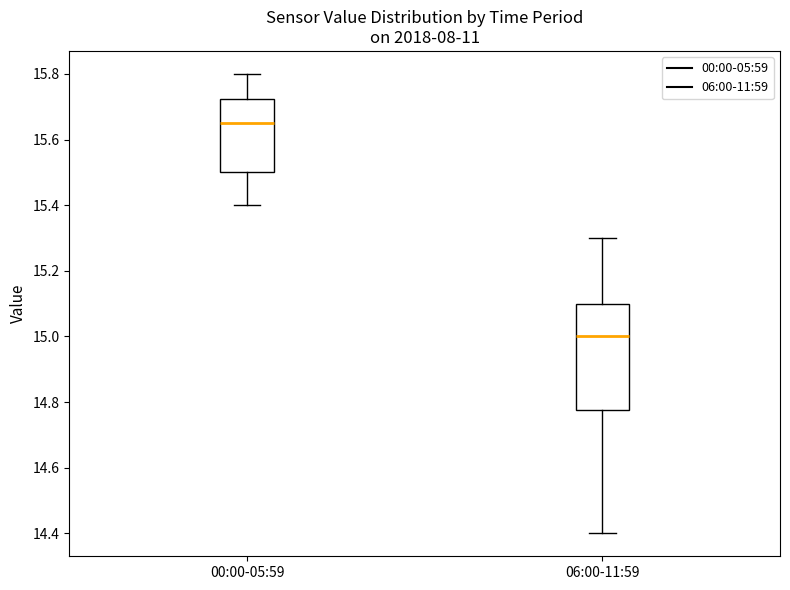

Which box is the tallest, from its lower edge to its upper edge?

06:00-11:59